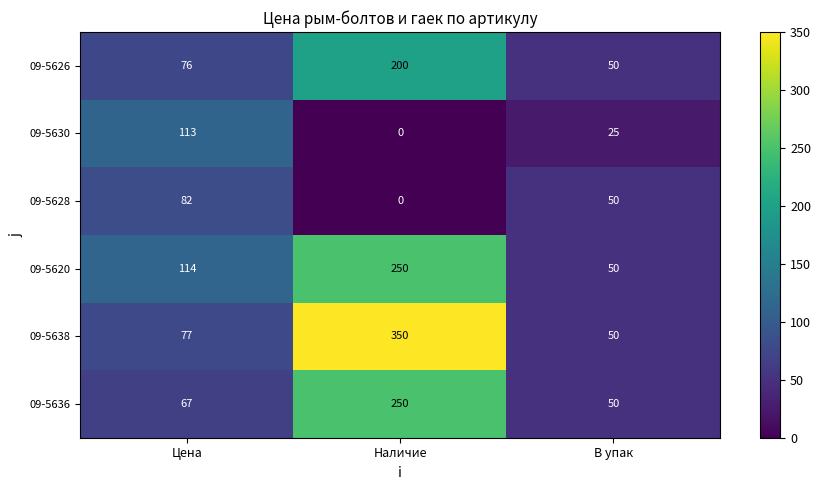

What is the sum of the 09-5636 values at Цена and В упак?

117